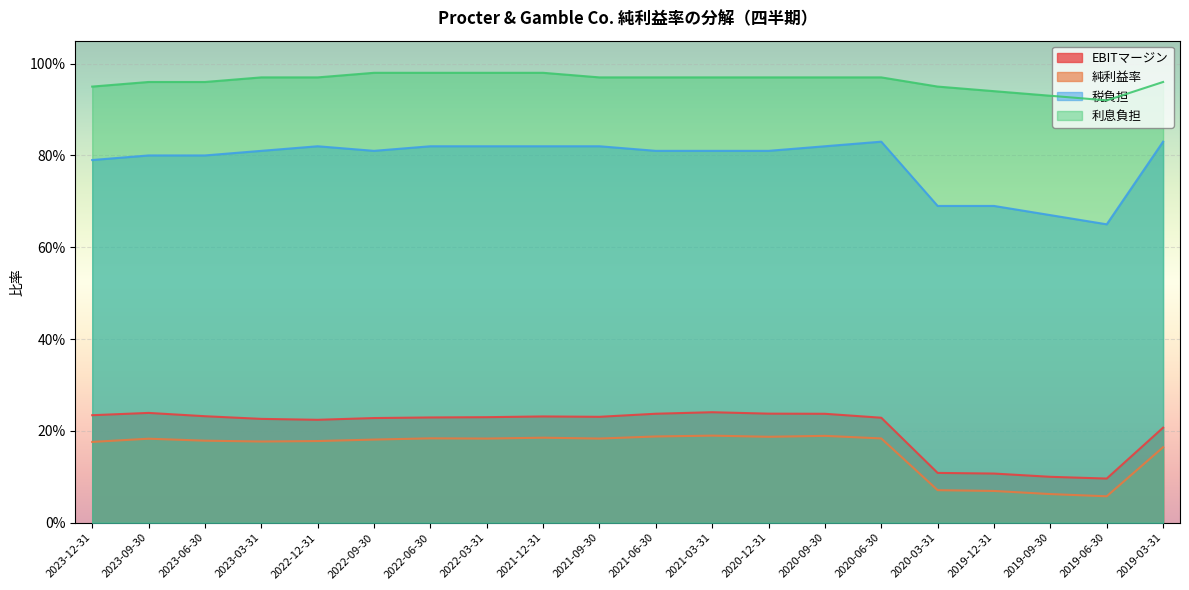

What is the difference between the second highest and minimum values in the 税負担 series?

0.2